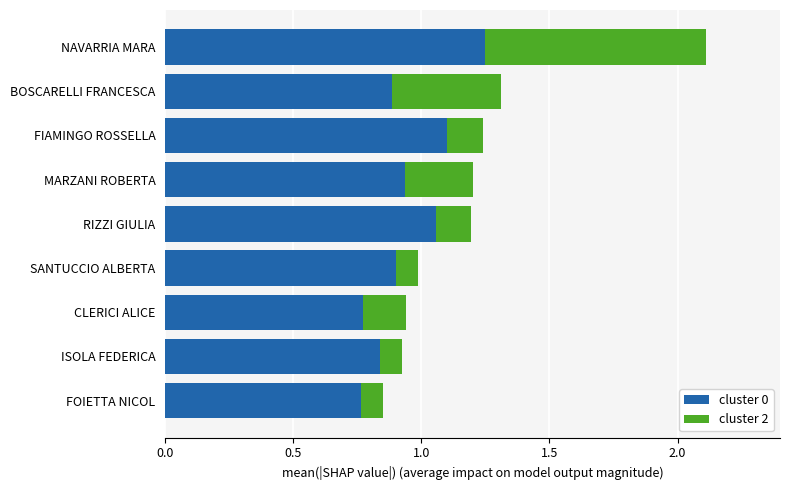

True or false: cluster 0 has a value of 0.9 at MARZANI ROBERTA.

True